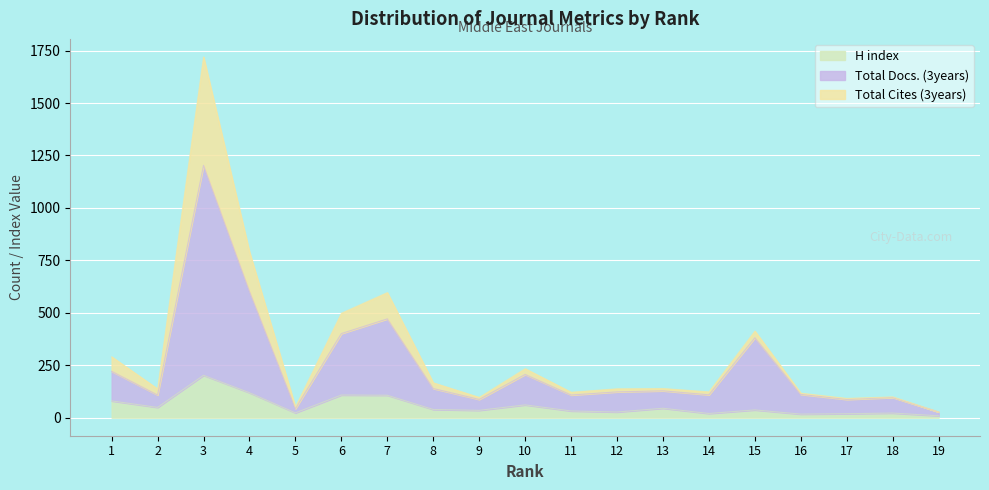

At which category is the sum across all series the highest?

3